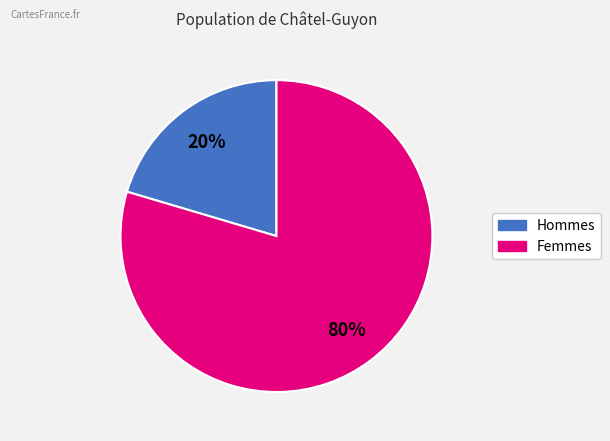

To the nearest percent, what is the average slice percentage?

50%